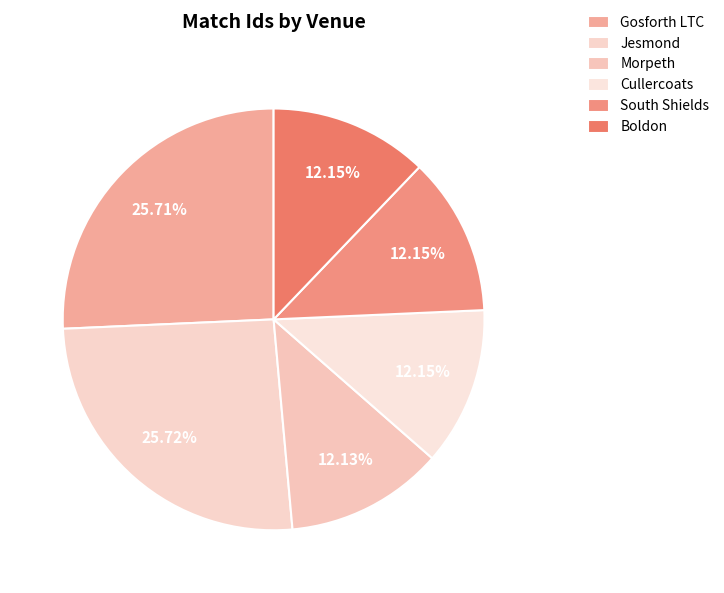

Does Jesmond account for over 50% of the chart?

No